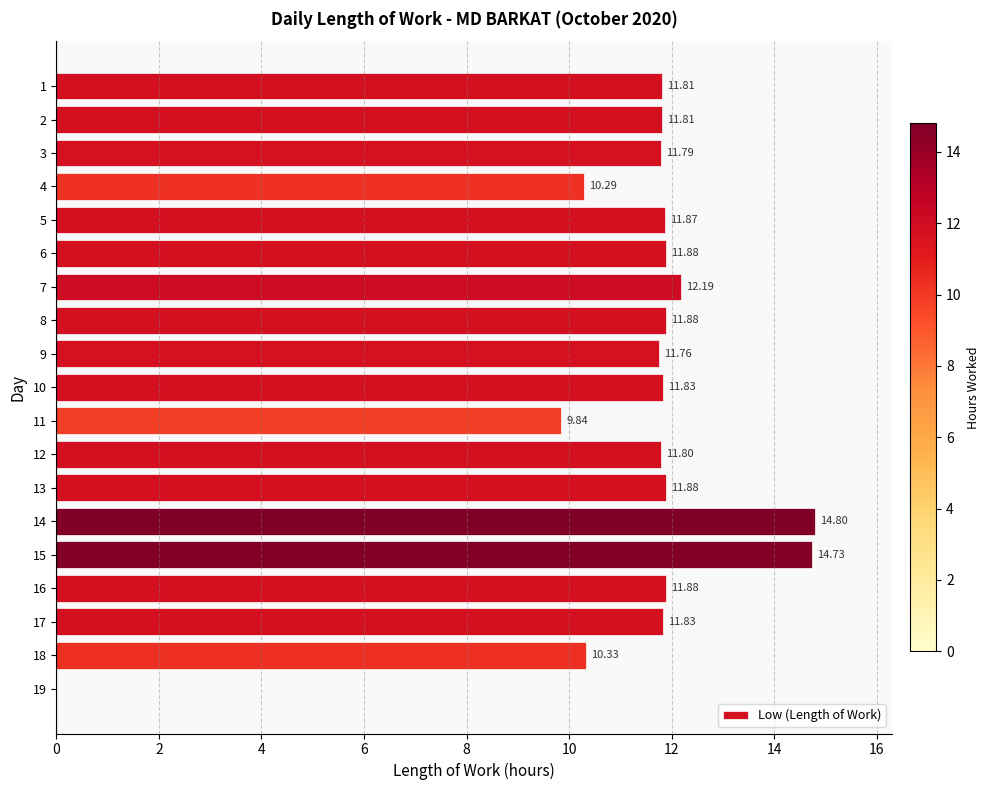

What is the sum of the values at 6 and 10?

23.7